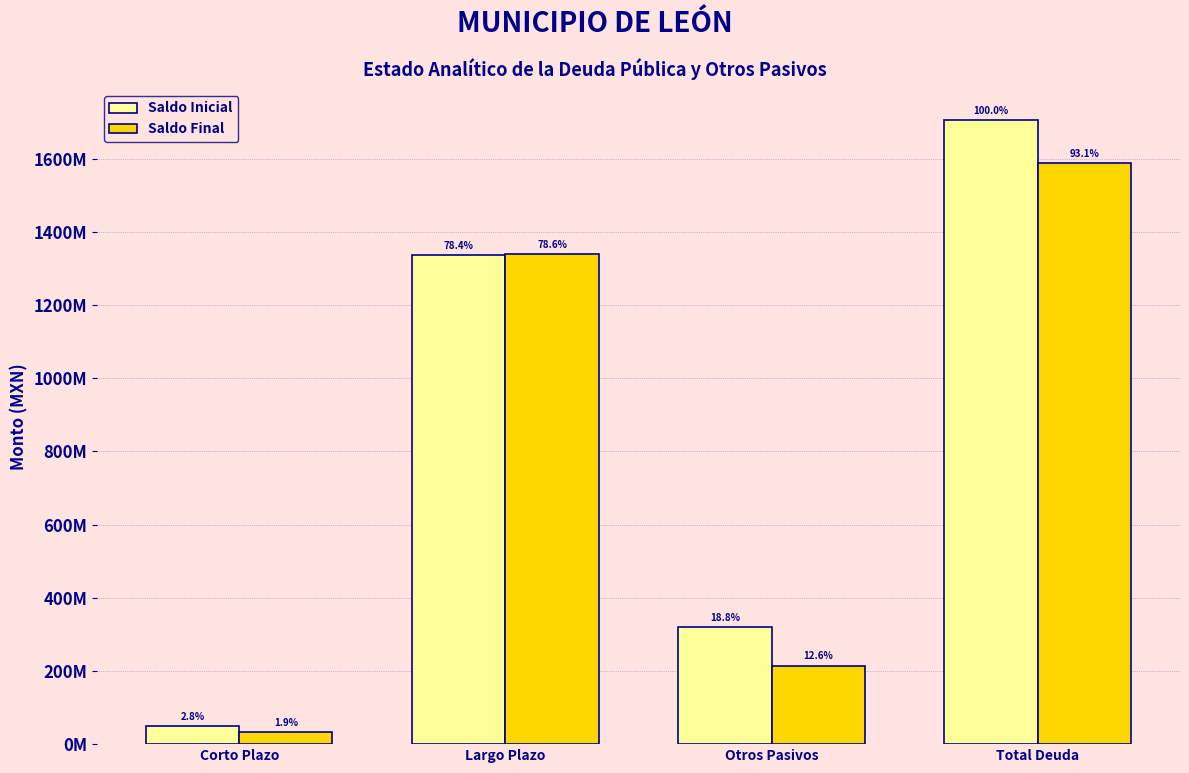

What are all the series names shown in the legend?

Saldo Inicial, Saldo Final